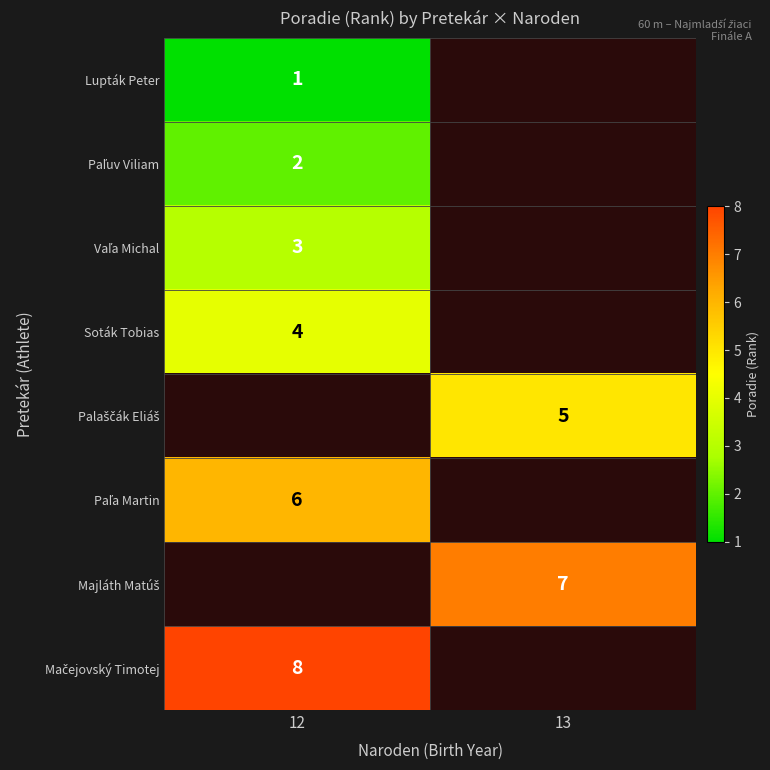

What is the difference between the highest and lowest values at 12?

7.0